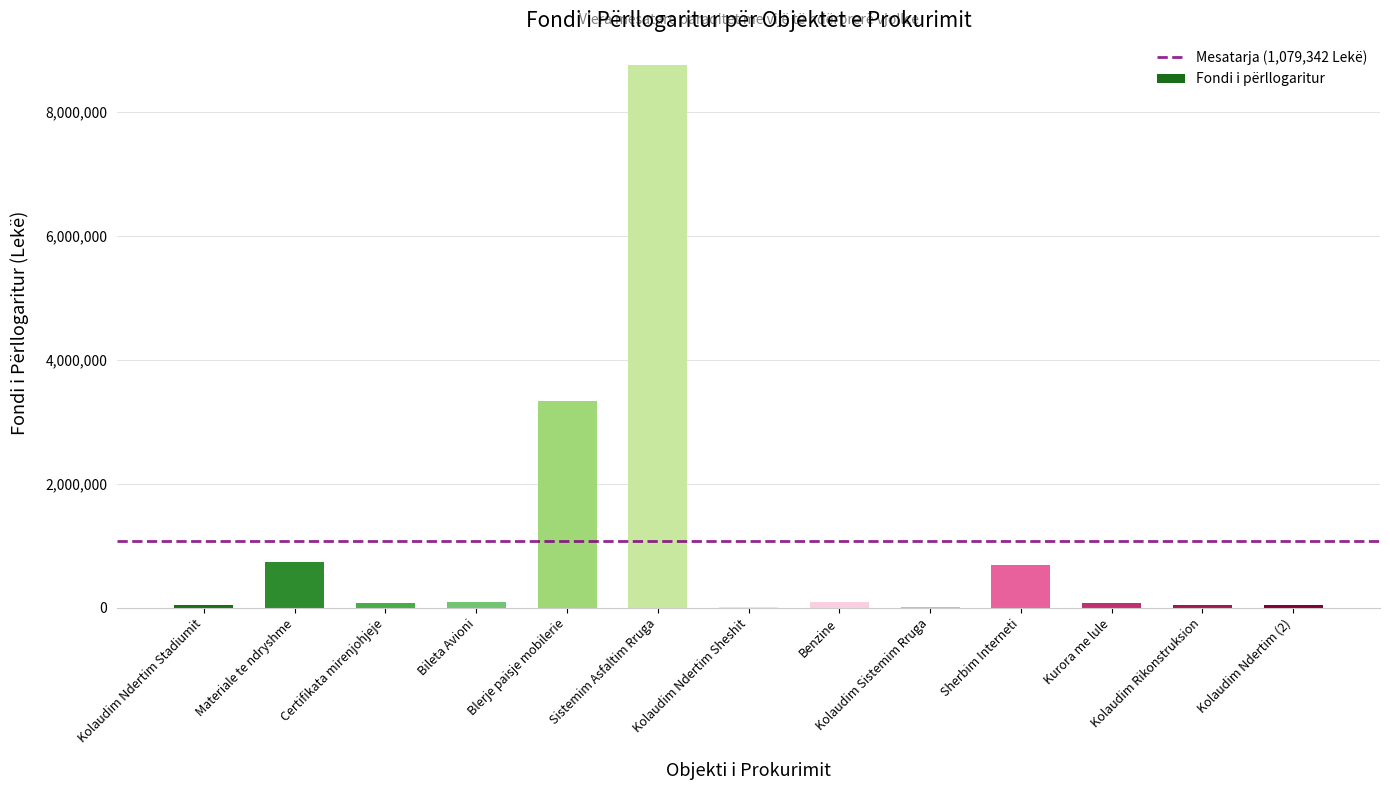

The value at Materiale te ndryshme is 1167112. True or false?

False